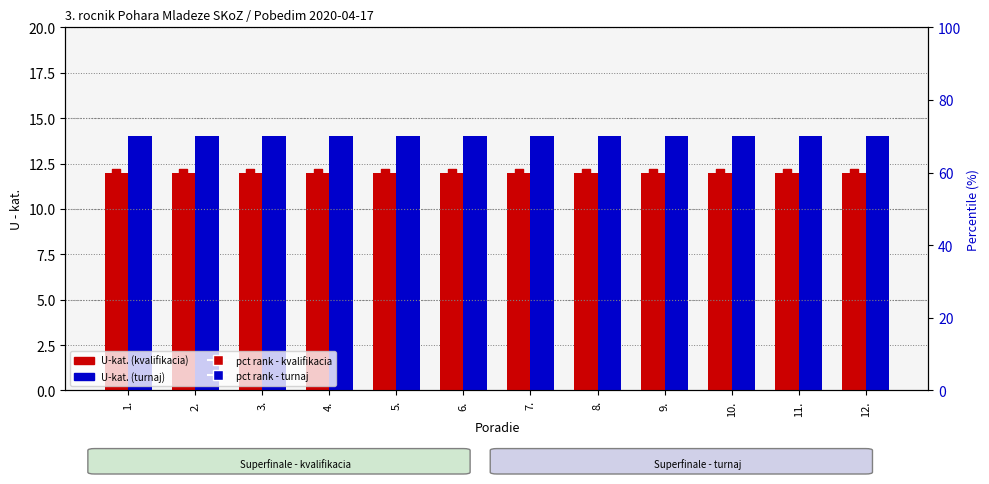

Which series has the widest spread of Y values?

U-kat. (kvalifikacia)